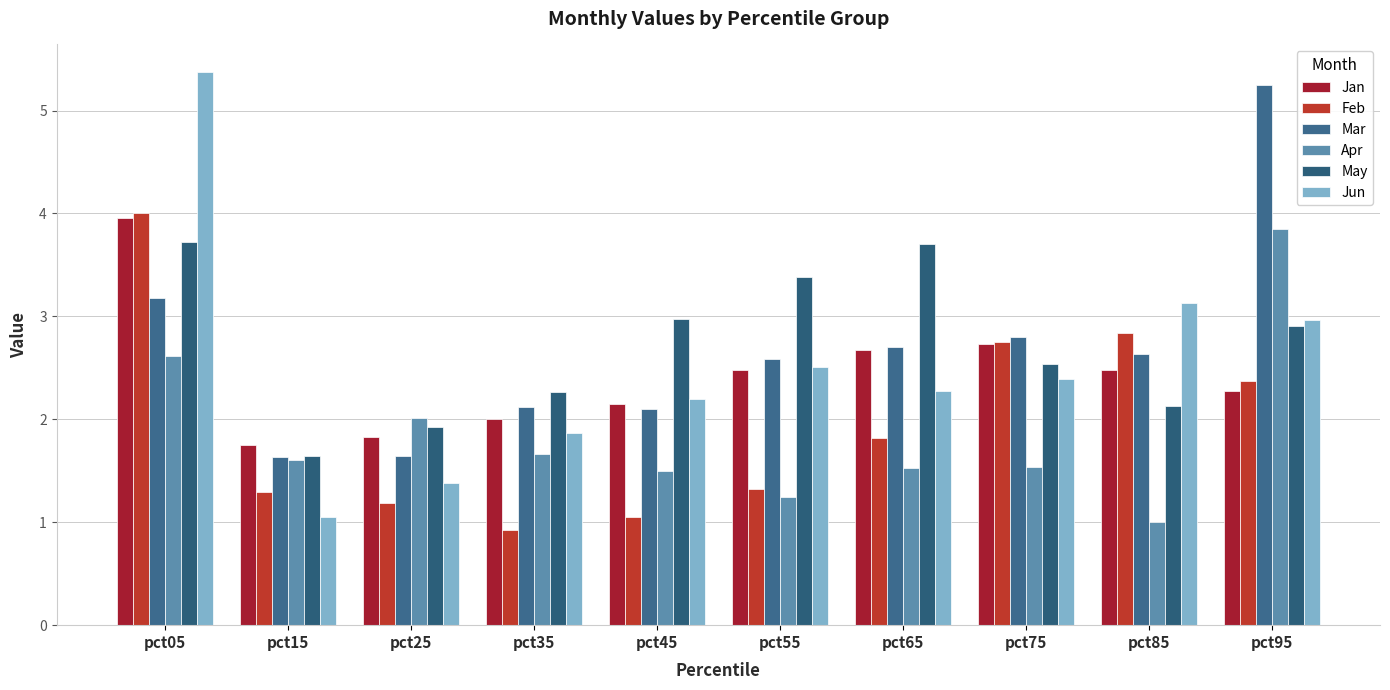

Reading left to right, transcribe all the data shown in this chart.

Jan: 4.0	1.8	1.8	2.0	2.1	2.5	2.7	2.7	2.5	2.3
Feb: 4.0	1.3	1.2	0.9	1.1	1.3	1.8	2.7	2.8	2.4
Mar: 3.2	1.6	1.6	2.1	2.1	2.6	2.7	2.8	2.6	5.2
Apr: 2.6	1.6	2.0	1.7	1.5	1.2	1.5	1.5	1.0	3.8
May: 3.7	1.6	1.9	2.3	3.0	3.4	3.7	2.5	2.1	2.9
Jun: 5.4	1.1	1.4	1.9	2.2	2.5	2.3	2.4	3.1	3.0